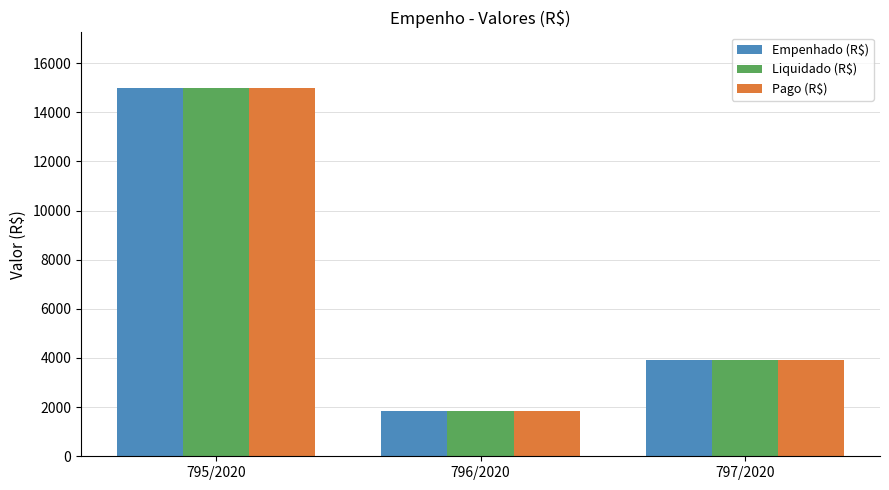

What is the highest value of the Liquidado (R$) series?

15000.0